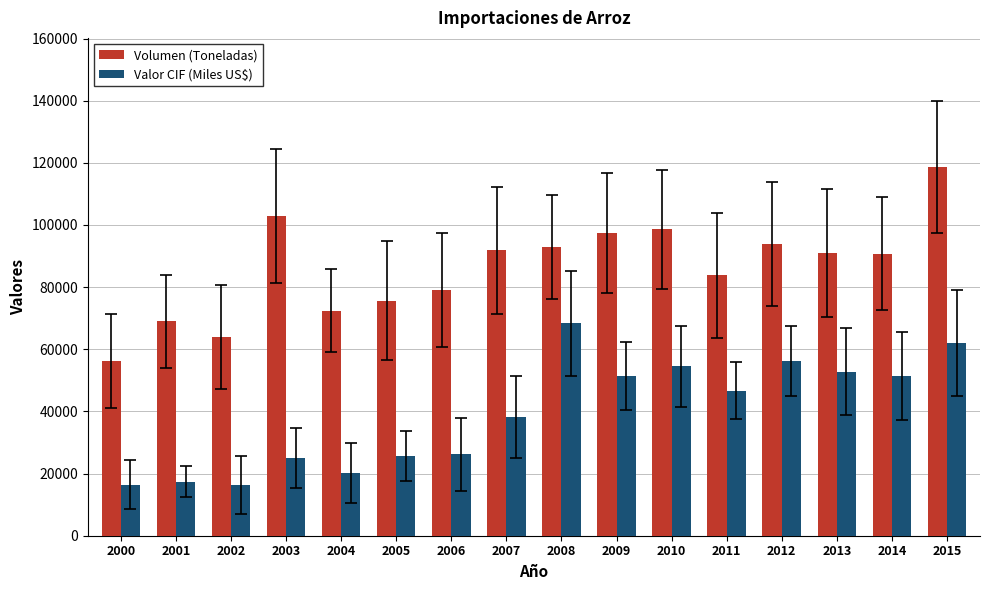

Are the bars horizontal?

No